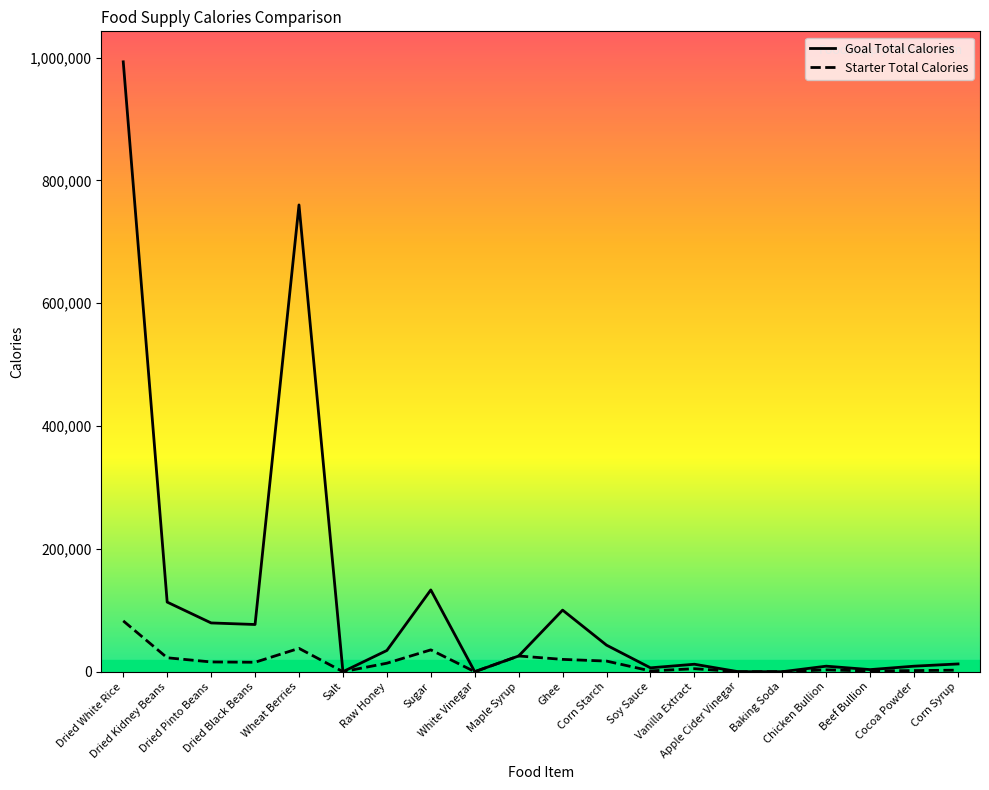

The value of Starter Total Calories at Dried Kidney Beans is 22665. True or false?

True